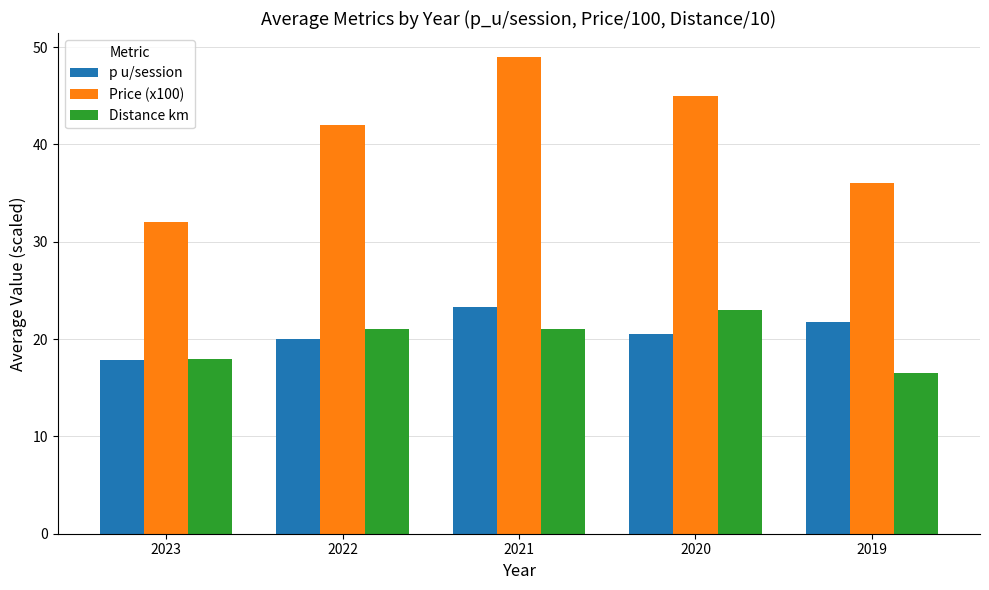

At 2021, list the series in order from largest to smallest.

Price (x100), p u/session, Distance km